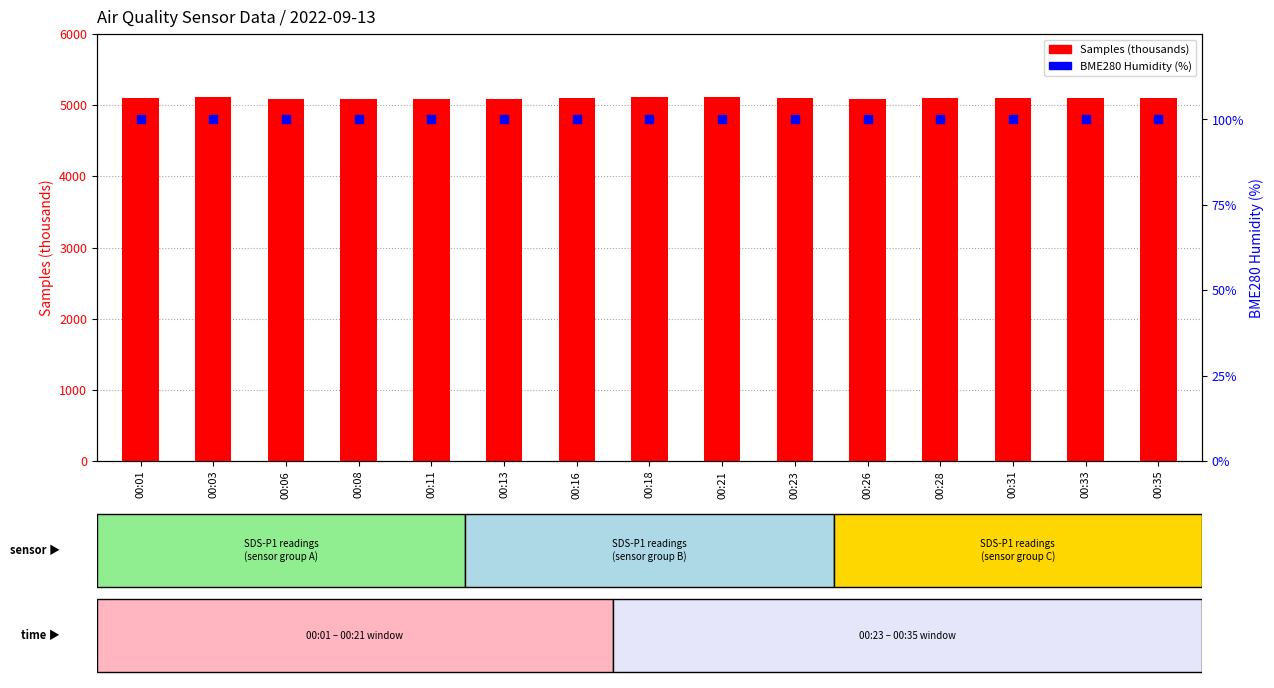

Is the value of Samples (thousands) at 00:28 greater than the value of BME280_humidity (%) at 00:31?

Yes